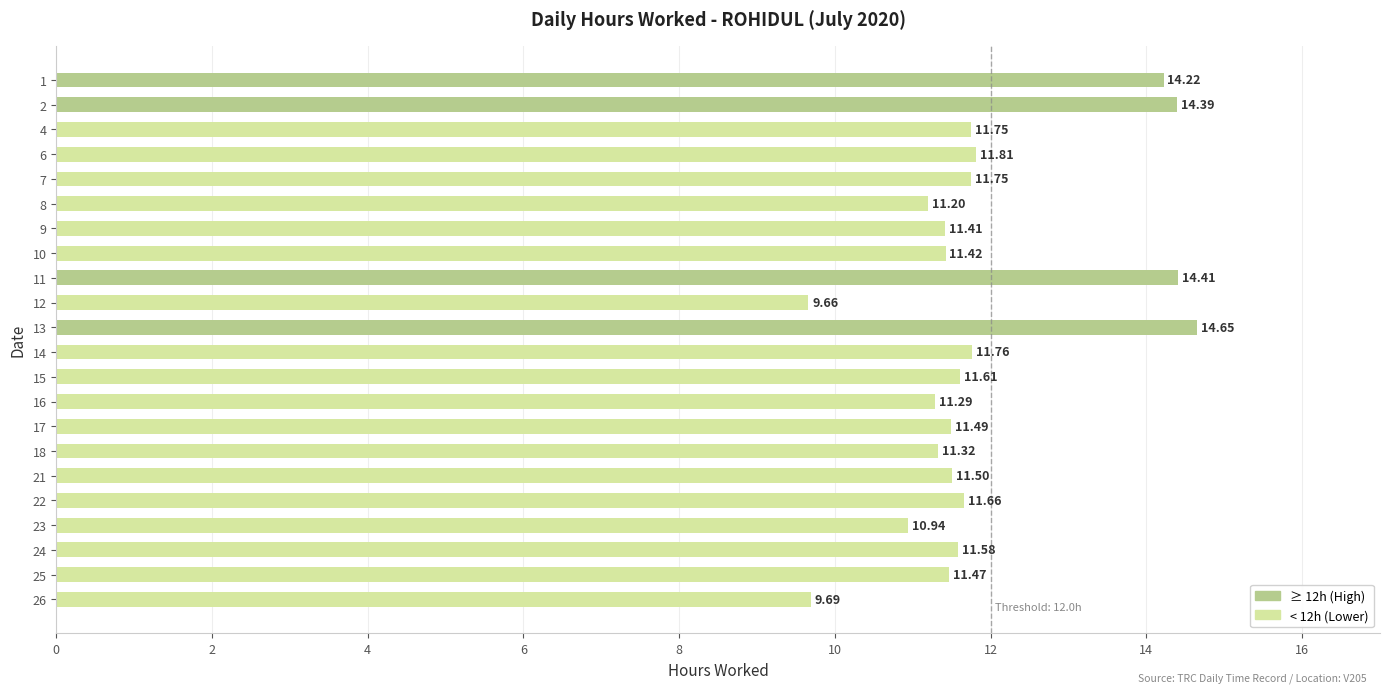

What is the difference between the maximum and minimum values?

5.0